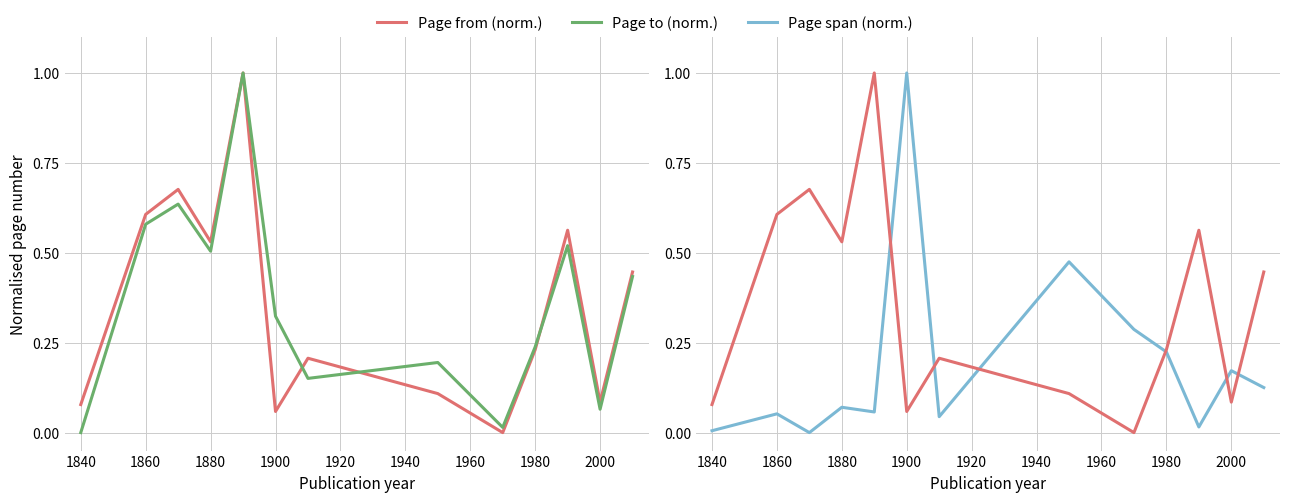

The Page to (norm.) series shows 0.1 at 2020. True or false?

False